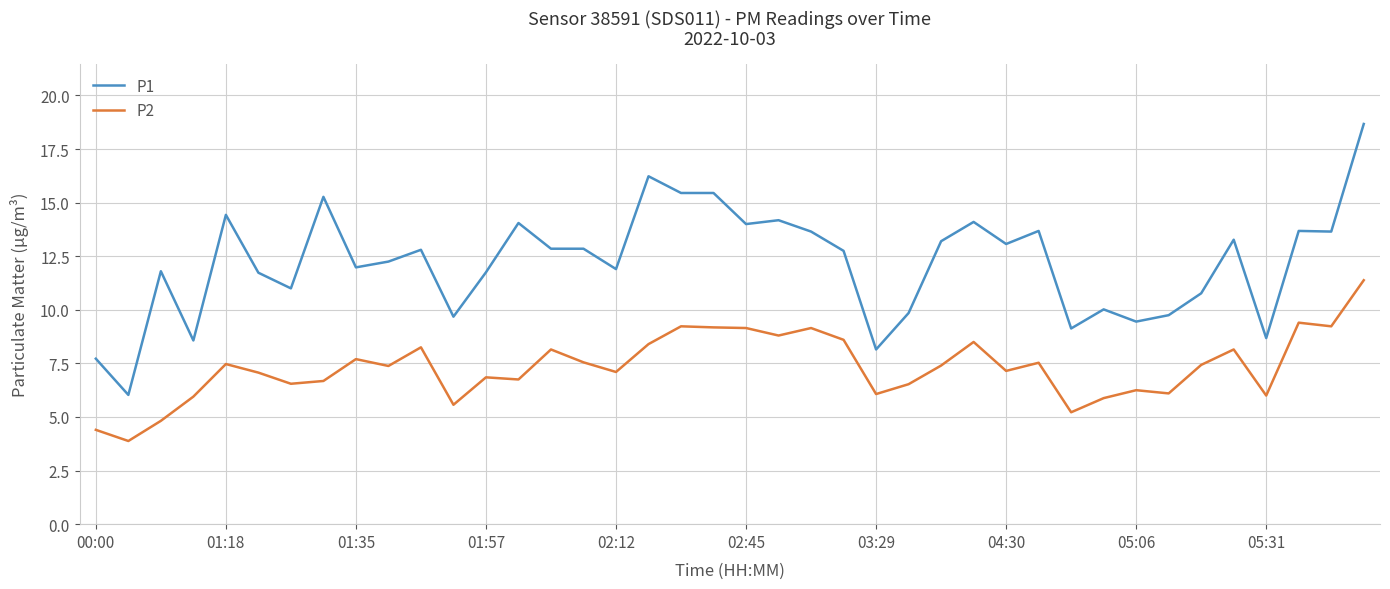

List the series in order of their overall mean, highest first.

P1, P2